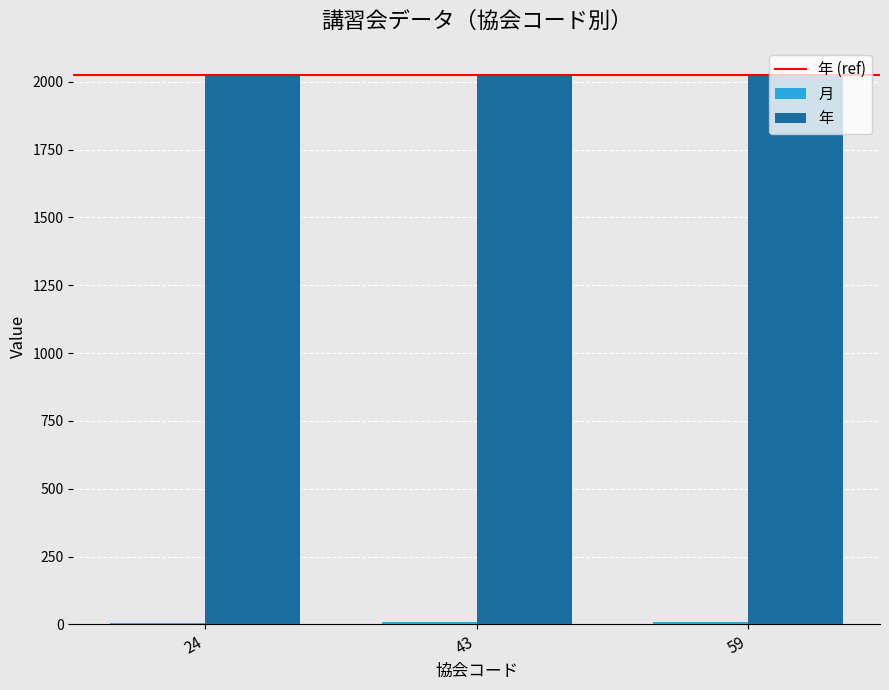

At how many categories does at least one series exceed 456?

3